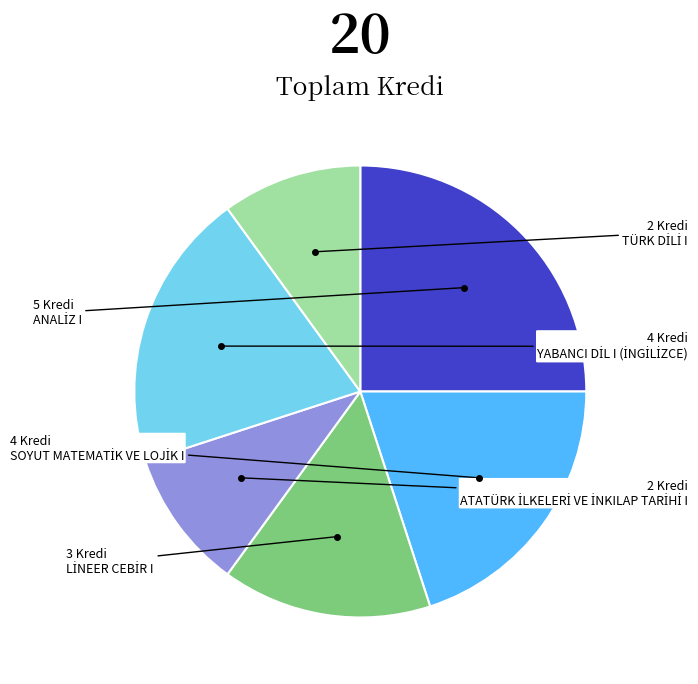

Is there a majority slice in this chart?

No